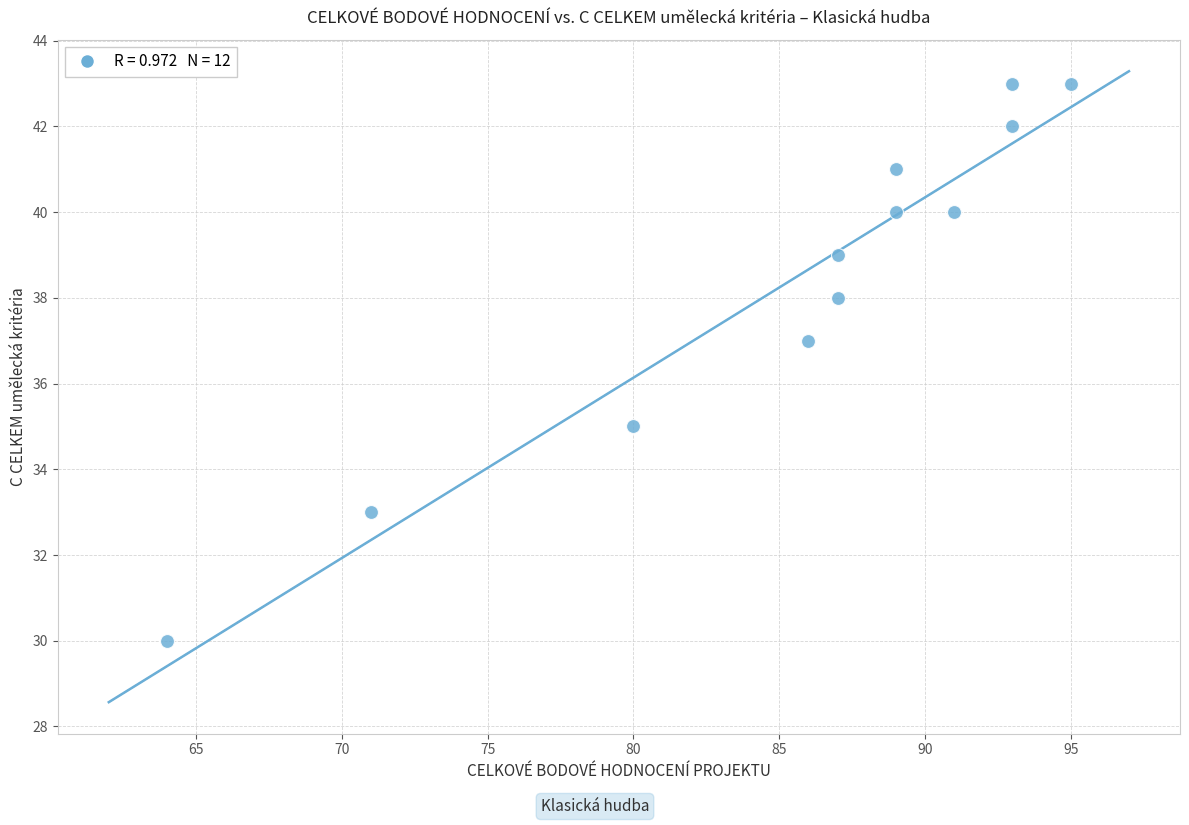

What is the average Y value?

38